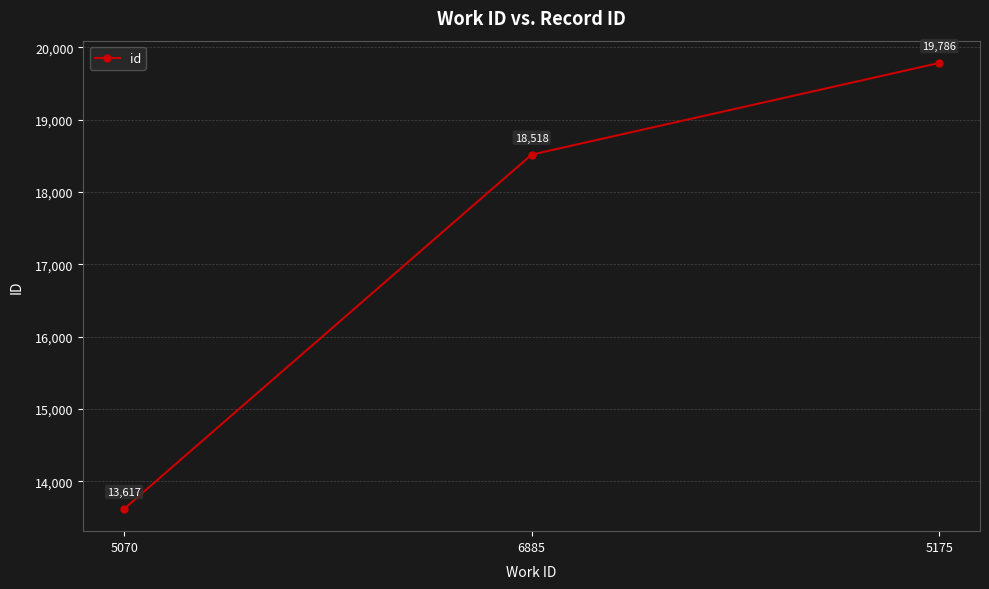

True or false: the data shows 11039 at 5175.

False